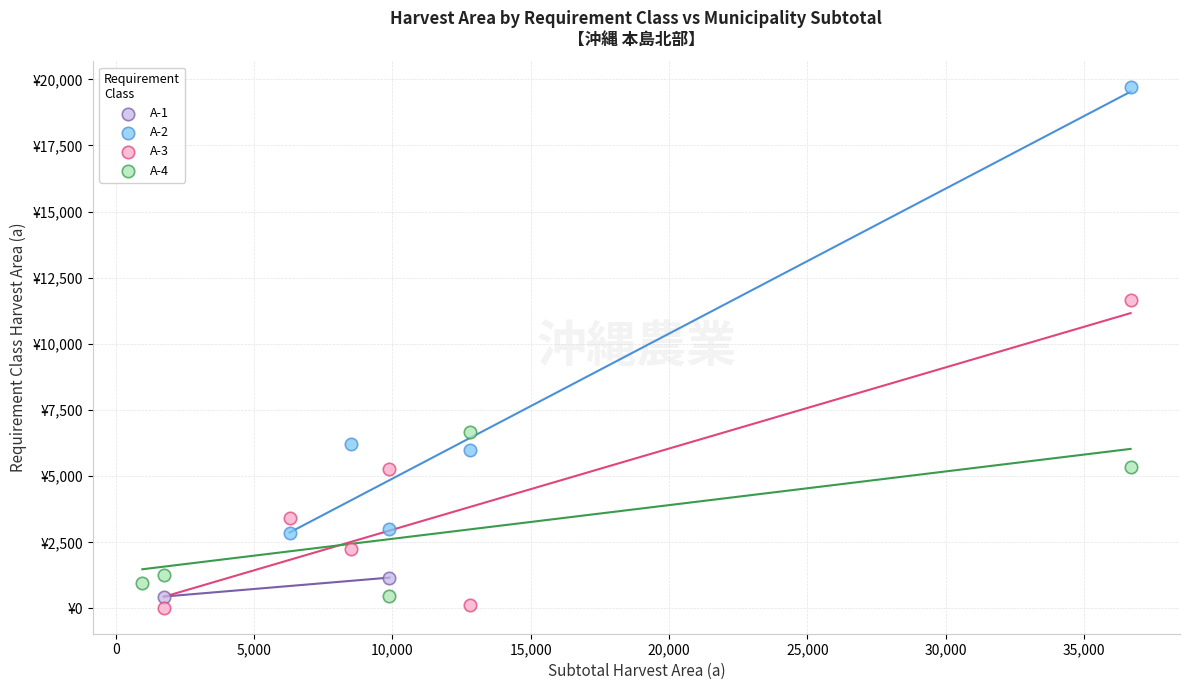

Which series contains the highest Y value?

A-2